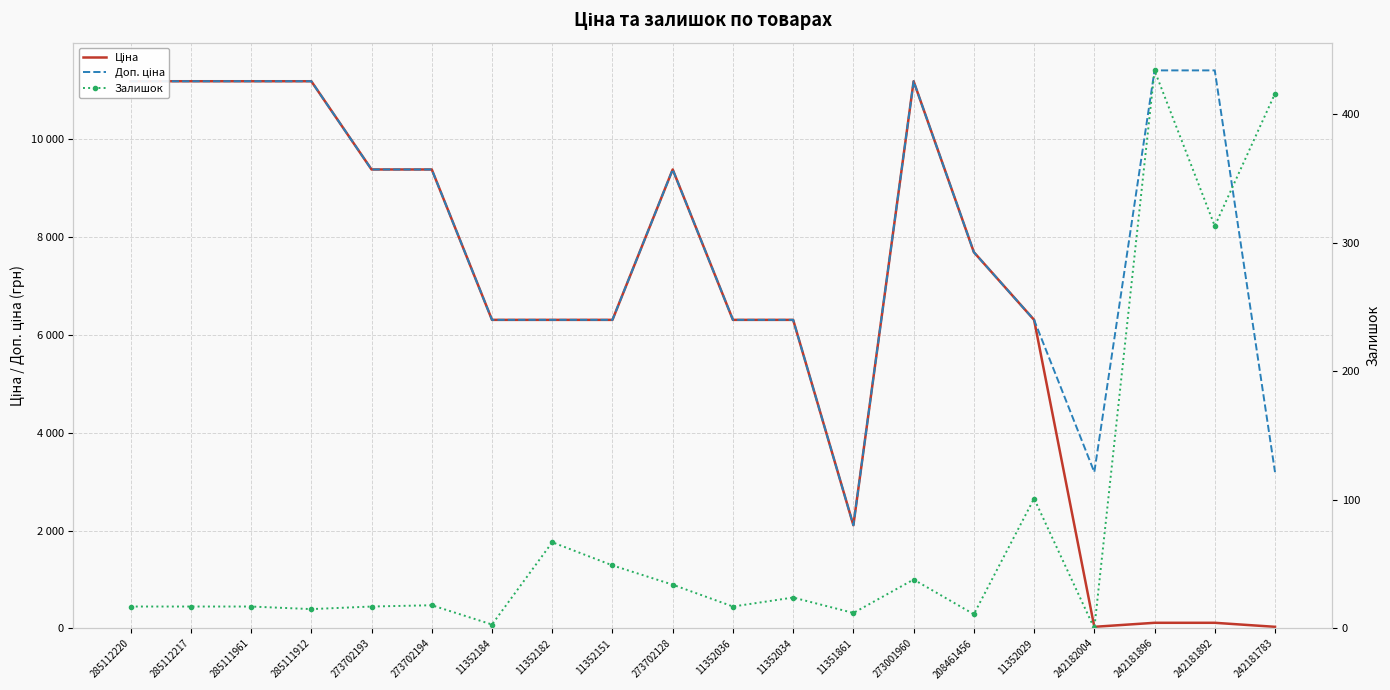

What is the label of the 10th point from the right?

11352036